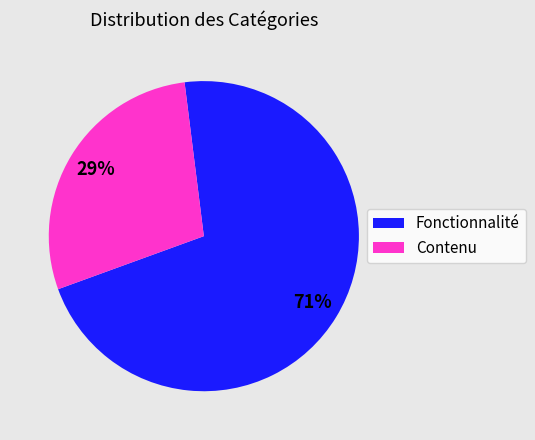

What percentage is the Fonctionnalité slice, to the nearest percent?

71%